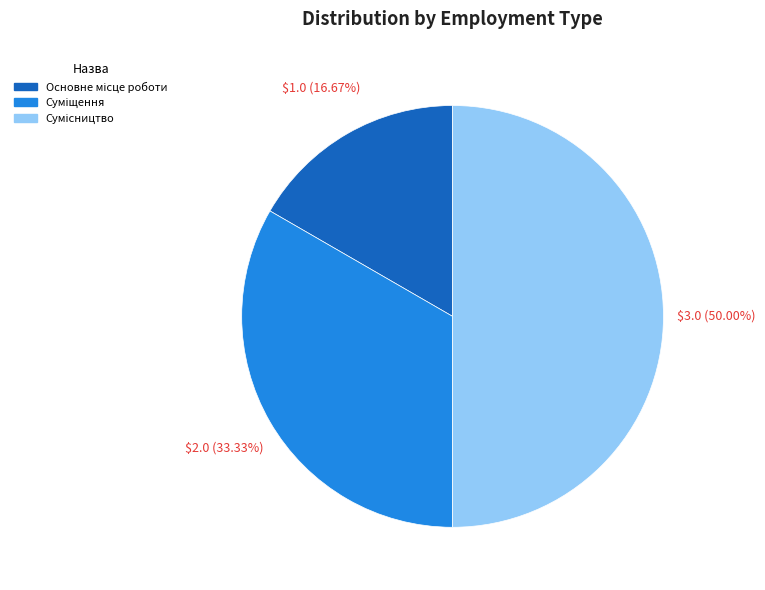

Is it true that Суміщення is 47% of the pie?

False